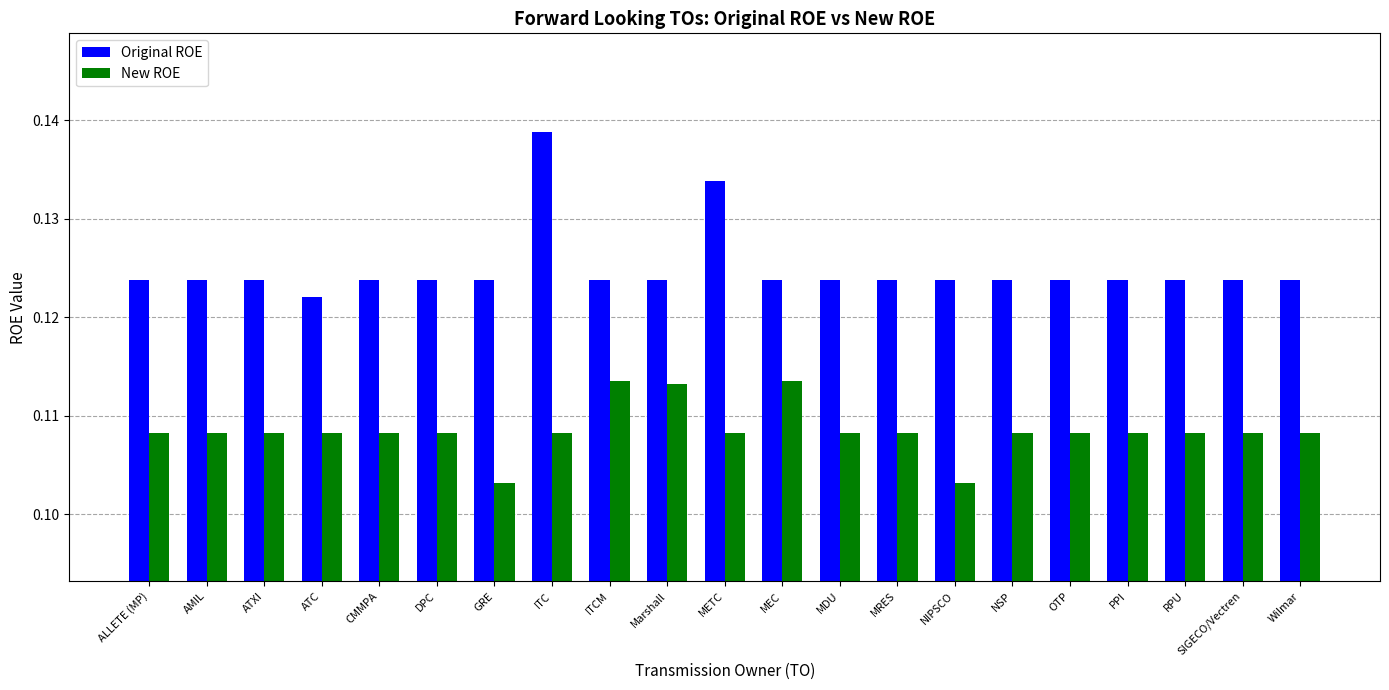

At which label is Original ROE closest to 0?

ATC